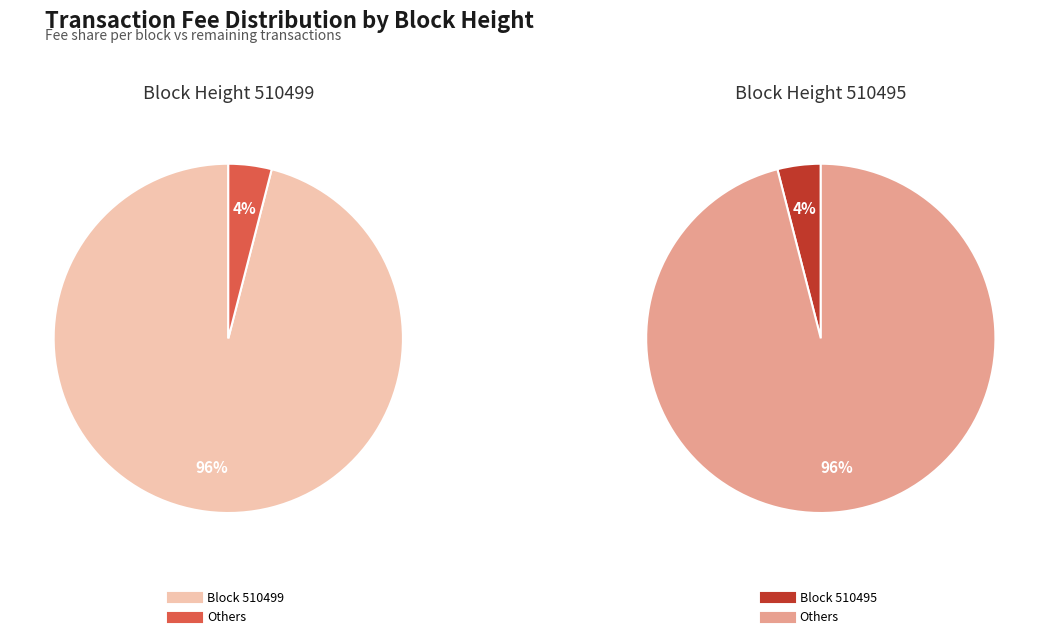

Rank the categories by value from highest to lowest.

510499, 510495